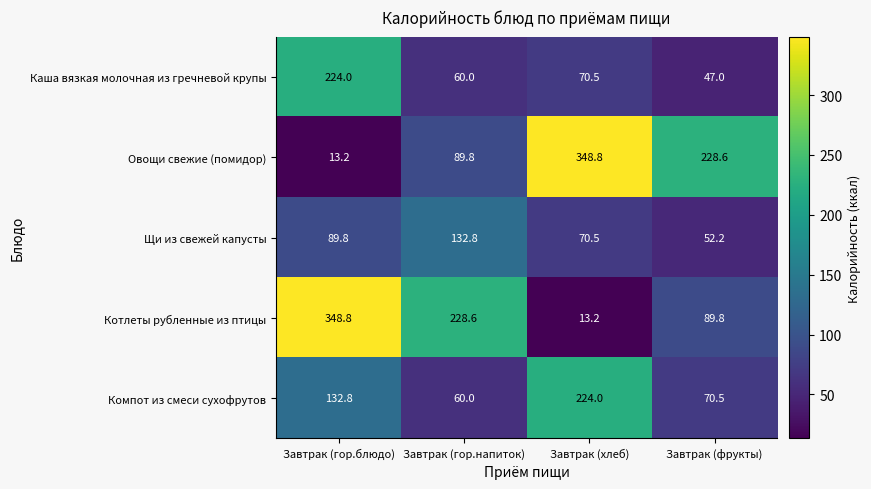

What is the difference between the highest and lowest values at Завтрак (гор.блюдо)?

335.6